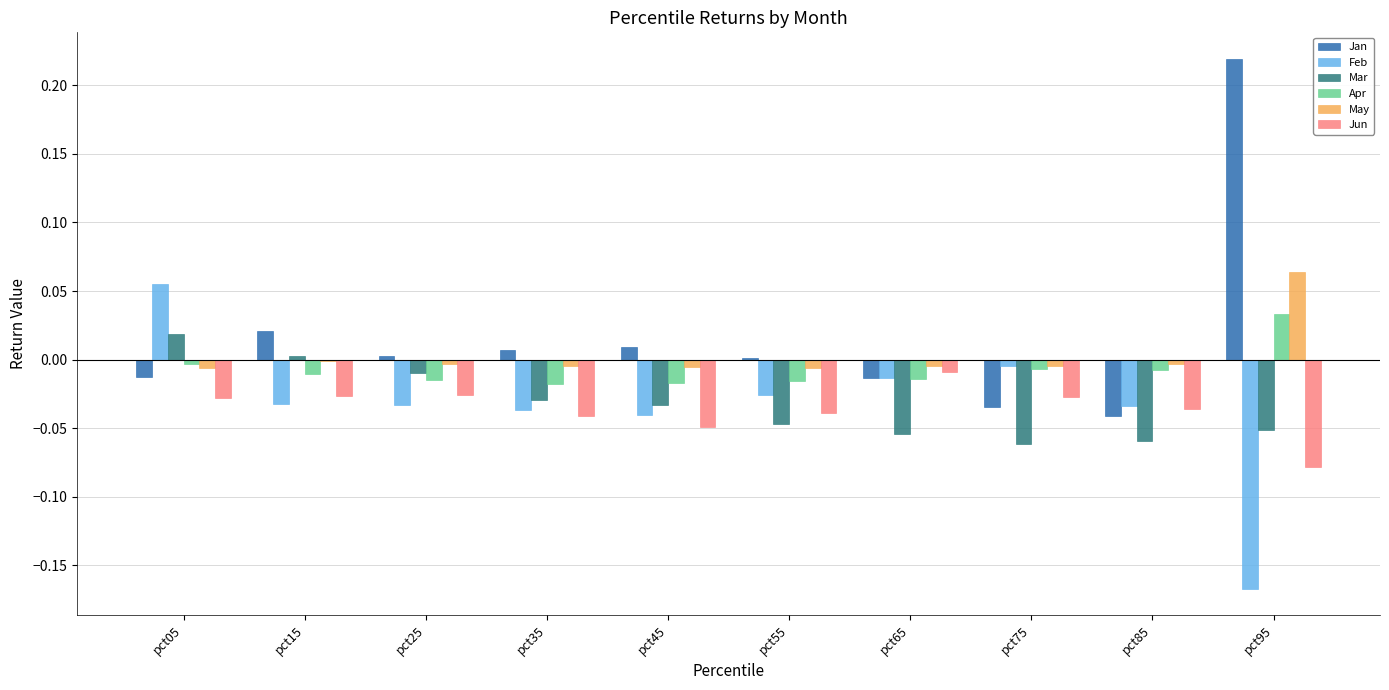

Are the bars horizontal?

No